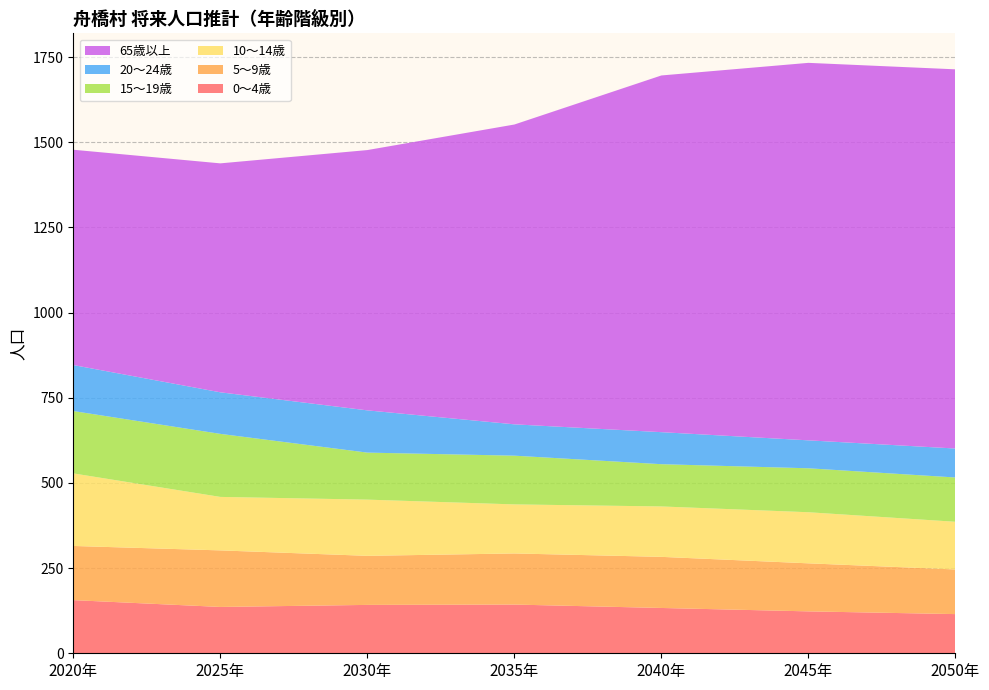

Reading left to right, what are all the values shown in this chart?

0～4歳: 156	136	142	143	133	123	115
5～9歳: 159	166	144	150	150	141	131
10～14歳: 213	157	165	144	148	150	140
15～19歳: 183	185	138	143	124	129	130
20～24歳: 135	122	124	92	94	82	85
65歳以上: 632	672	764	880	1047	1108	1113